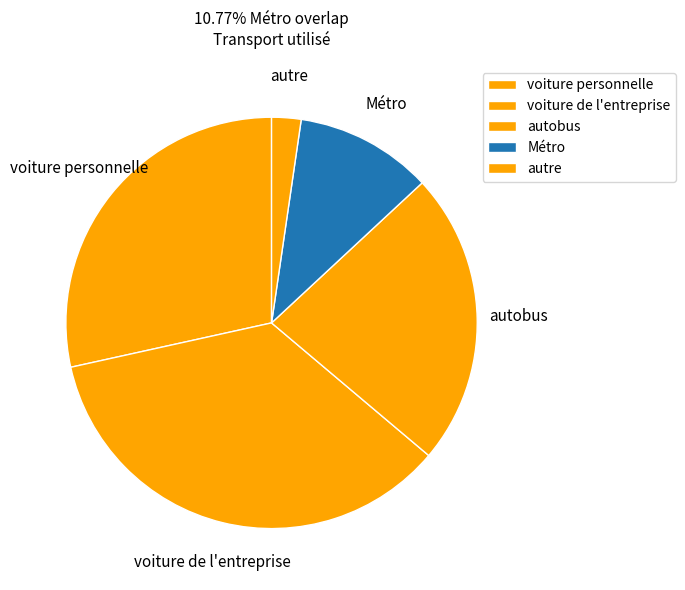

How many segments does this pie chart have?

5